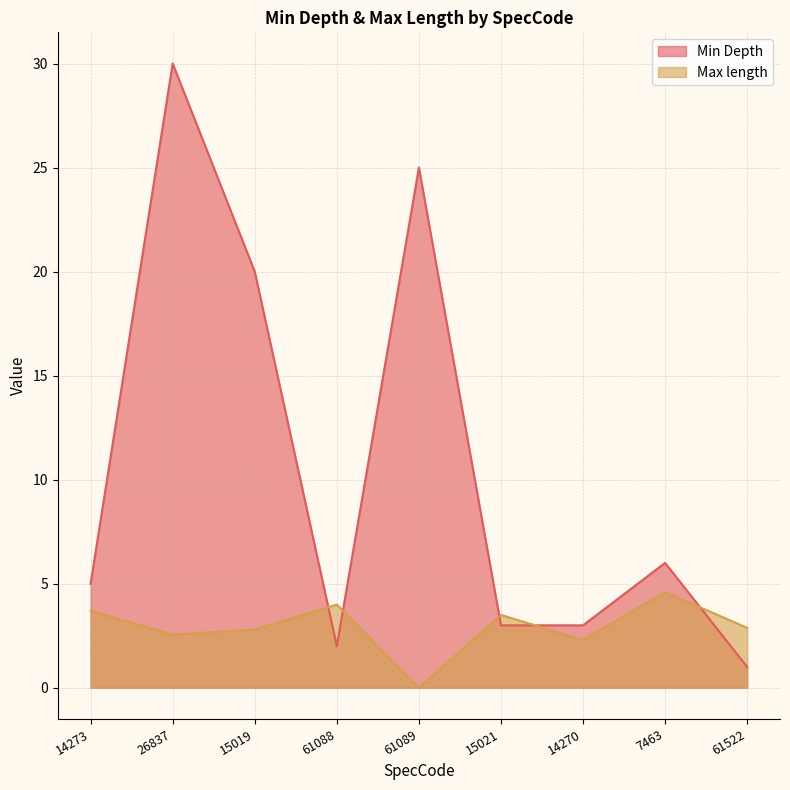

What is the value of the Min Depth point at the 6th from the left?

3.0